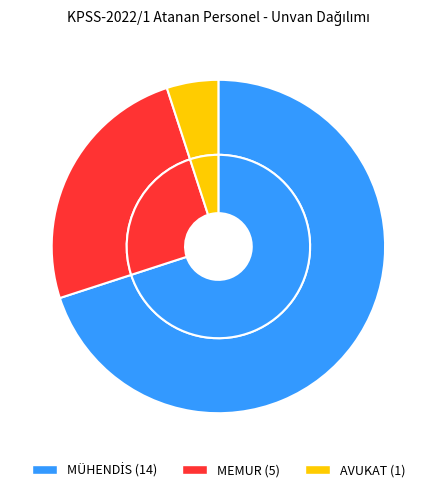

Is there a majority slice in this chart?

Yes